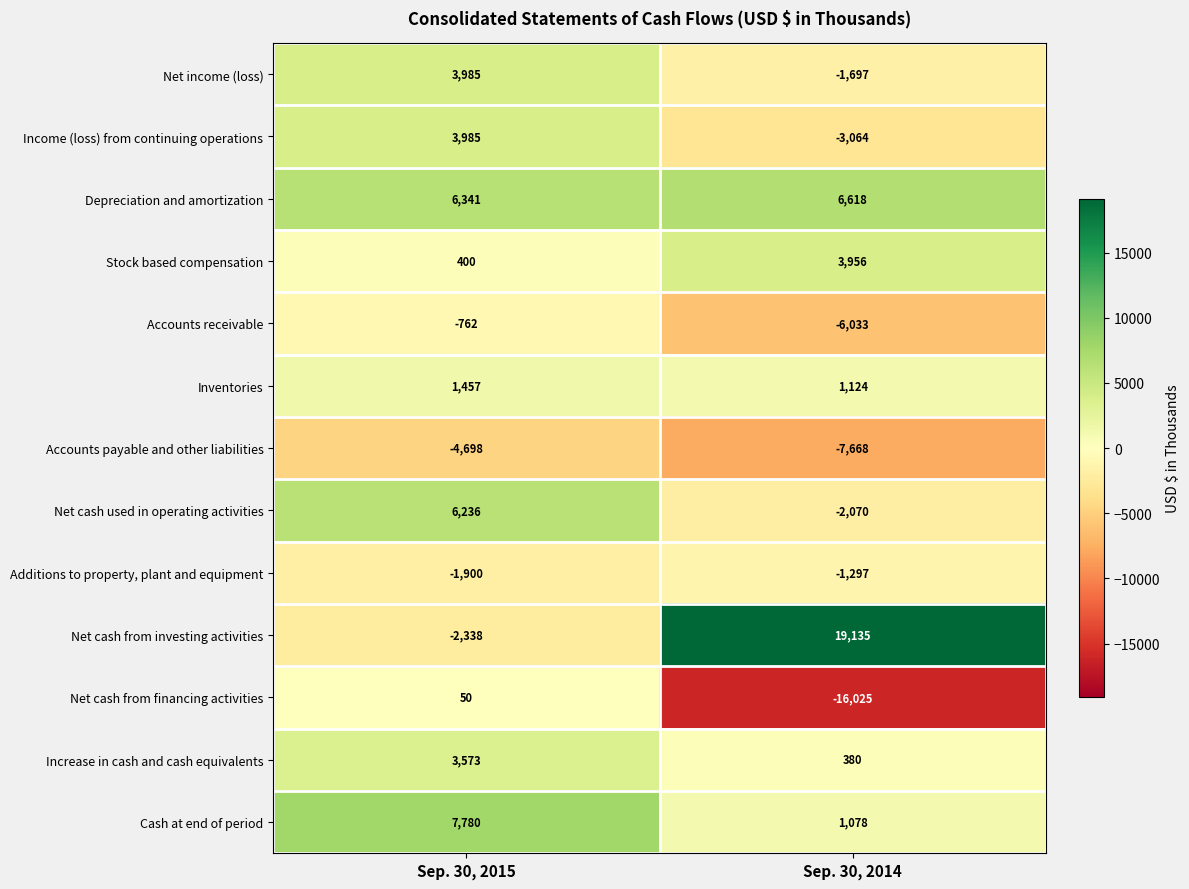

What is the smallest value displayed?

-16025